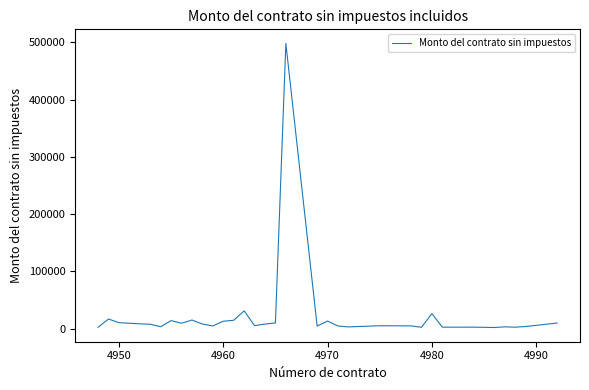

What is the difference between the maximum and minimum values?

496000.0